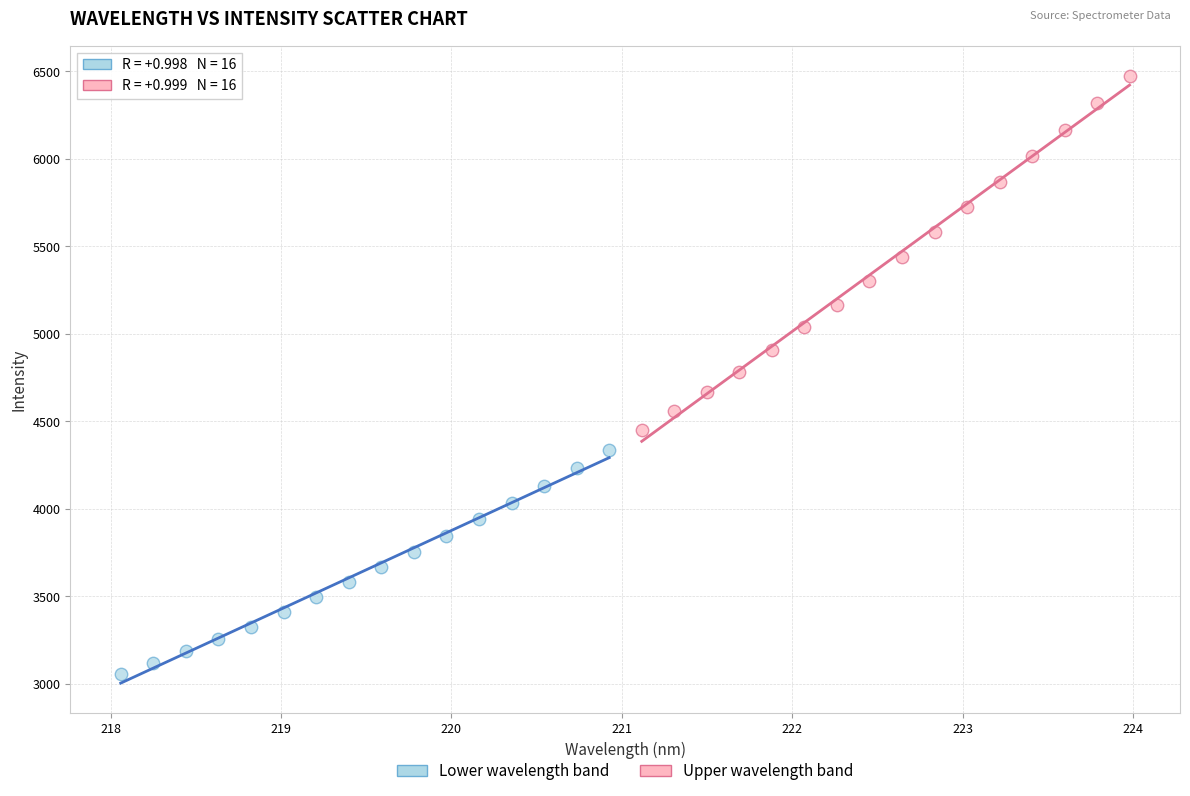

Which series reaches the maximum Y coordinate?

Upper wavelength band